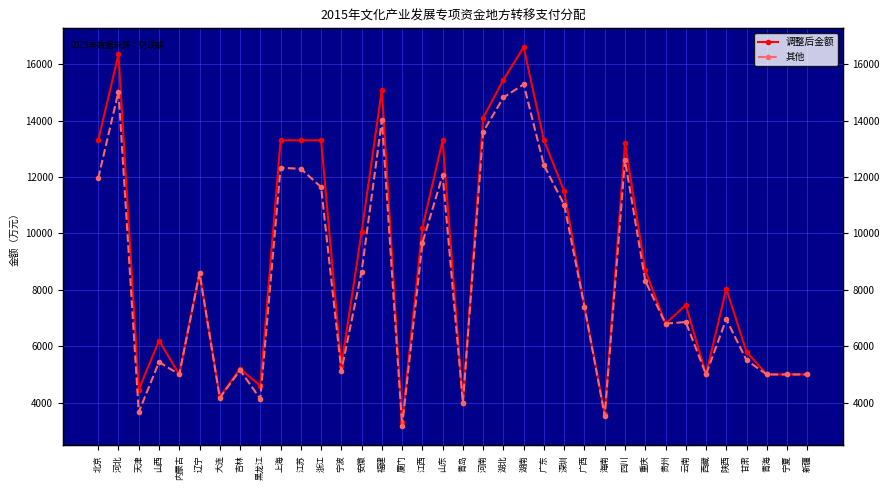

What is the average value of the 调整后金额 series?

8917